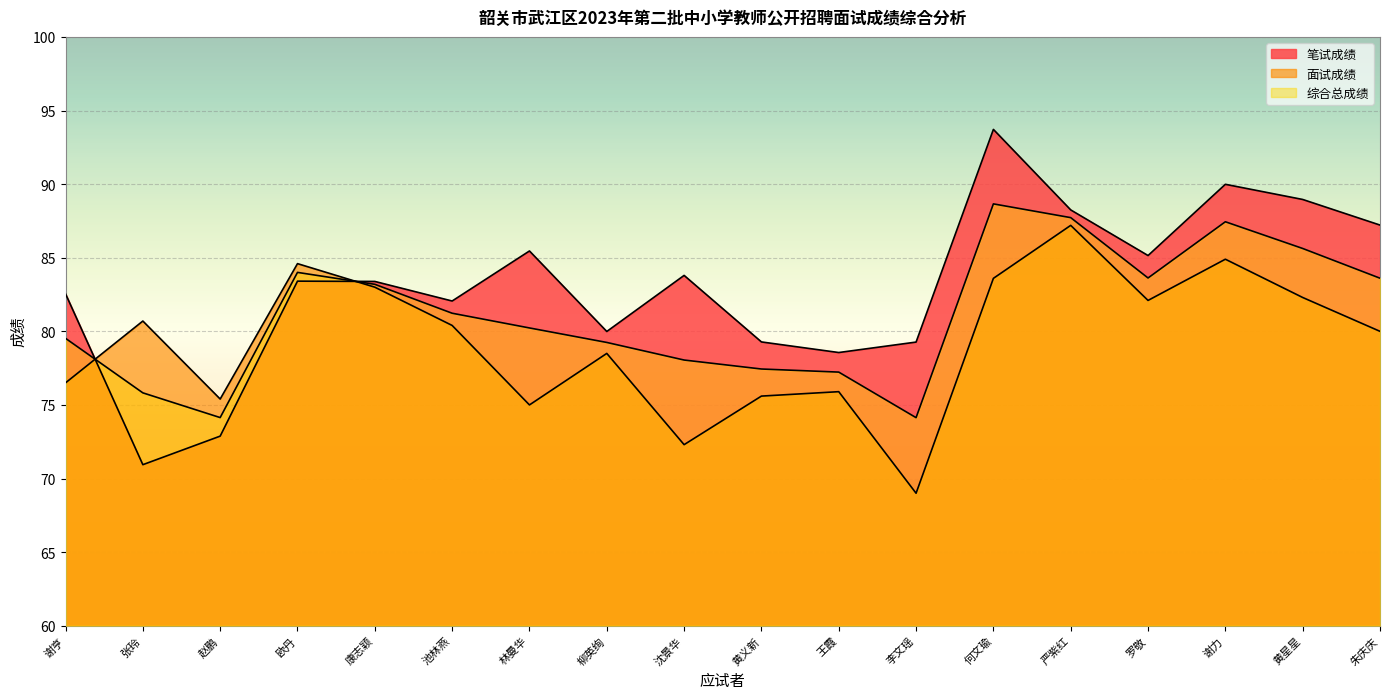

Which category has the highest value in the 面试成绩 series?

严紫红